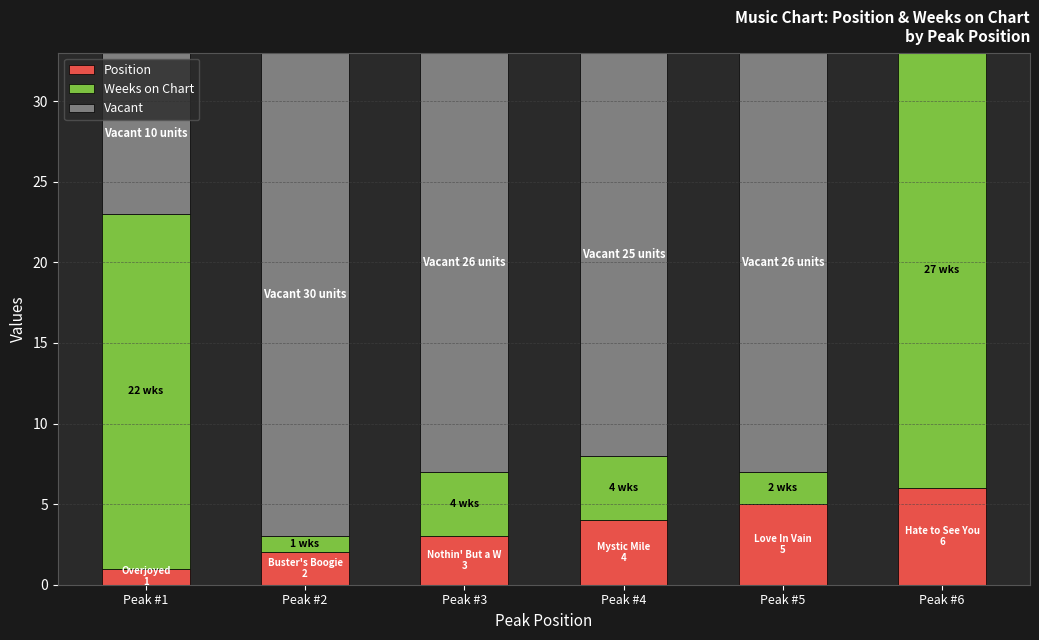

The Position series shows 2 at Peak #2. True or false?

True